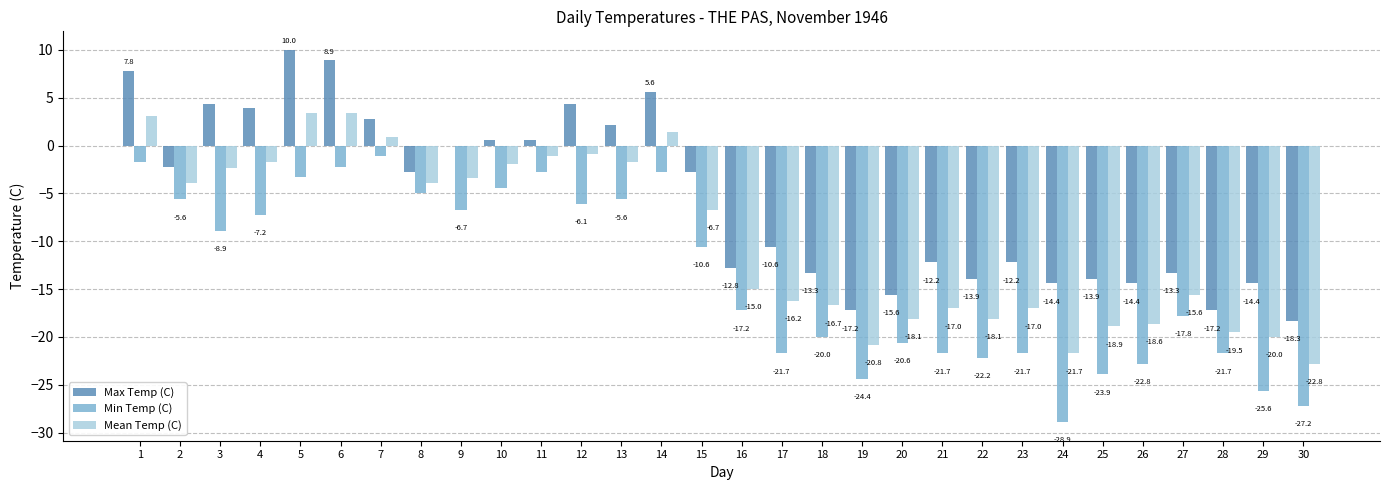

True or false: Mean Temp (C) has a value of -24.6 at 18.

False